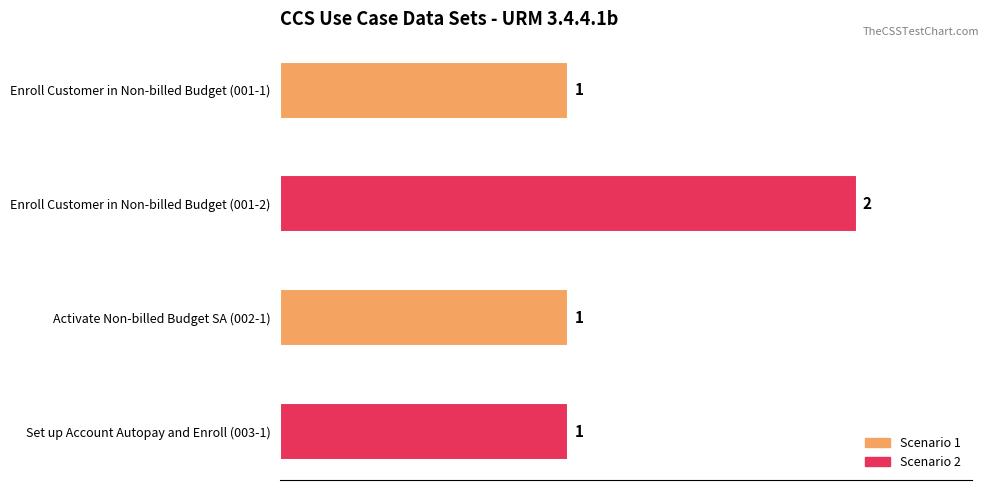

How many values are between 1 and 2?

4